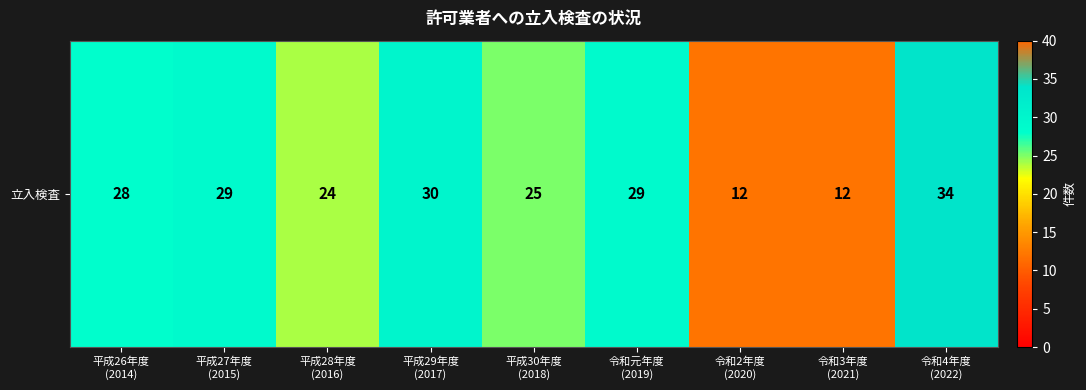

What is the change in value from 平成27年度
(2015) to 令和3年度
(2021)?

-17